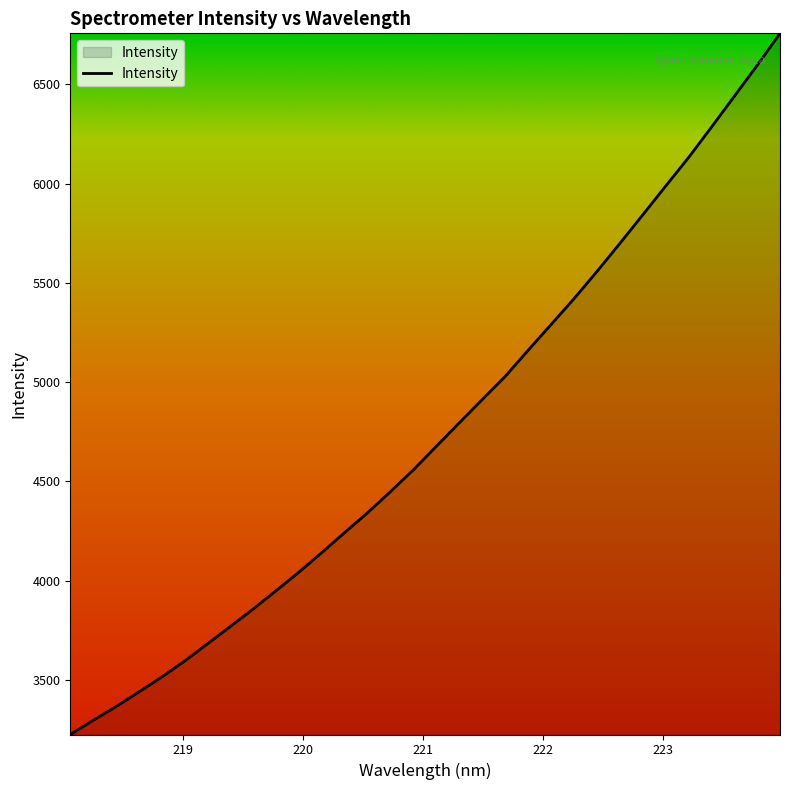

How many distinct data groups are displayed?

1